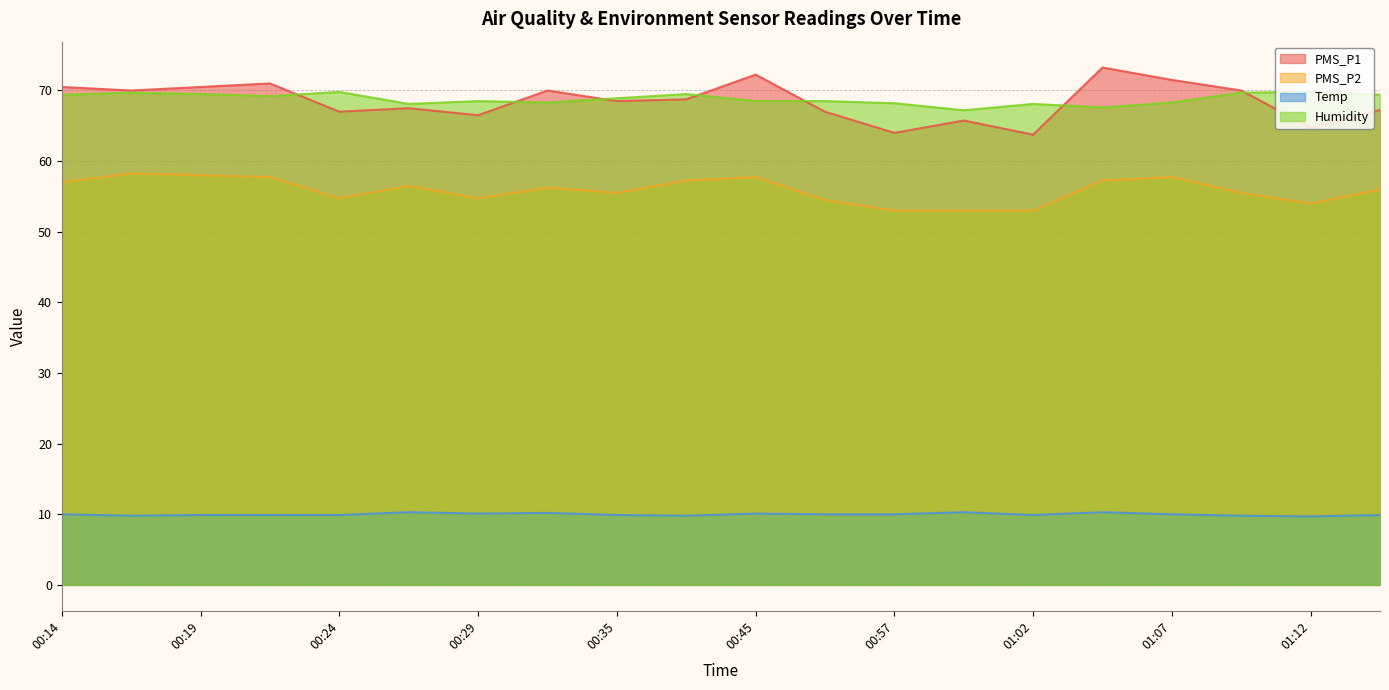

Which series has the largest total across all categories?

Humidity